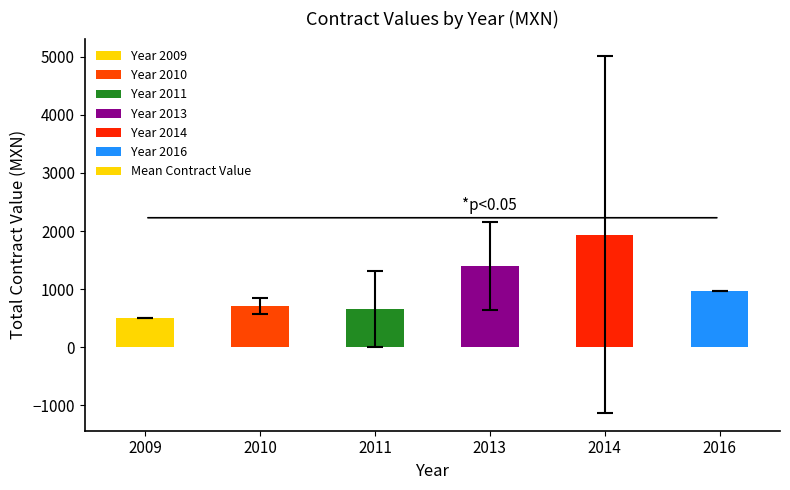

How many bars are there in total?

6